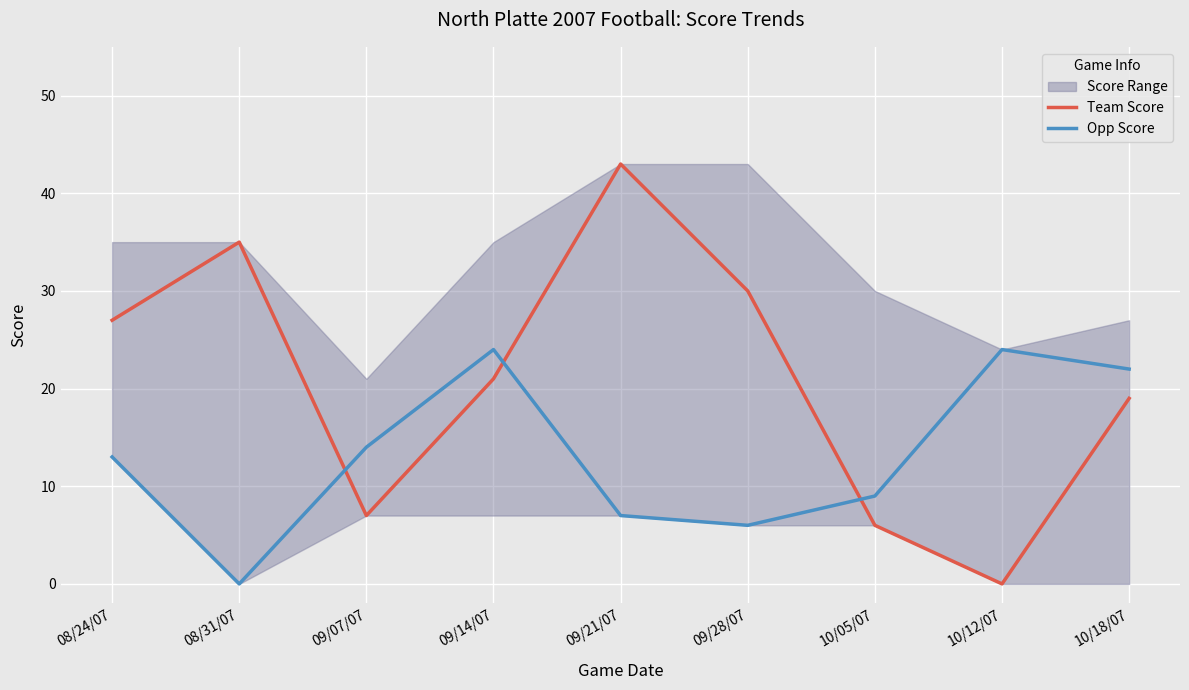

The value of Opp Score at 09/07/07 is 14. True or false?

True